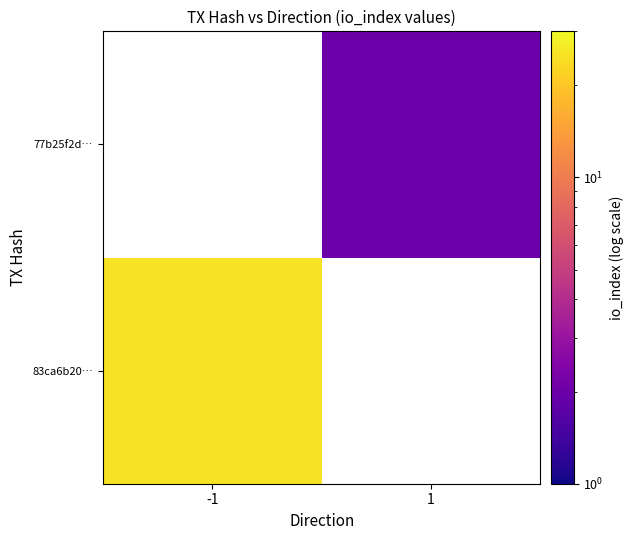

At which label is 83ca6b20… closest to 25?

-1